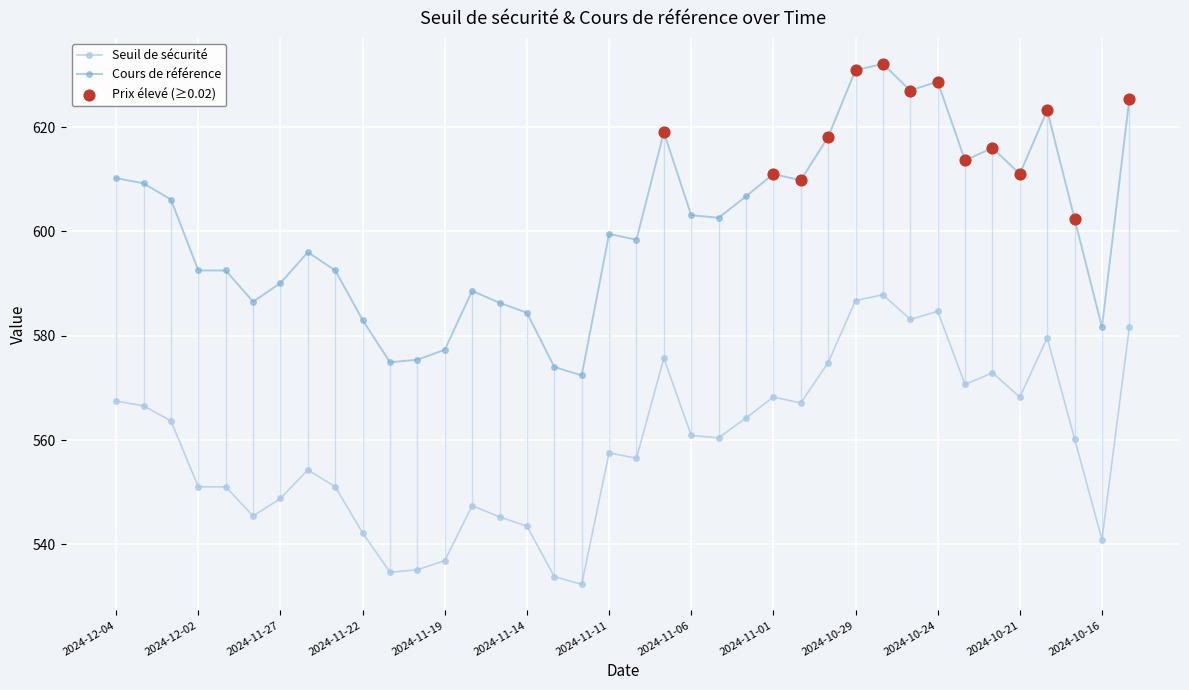

Which series has the largest total across all categories?

Cours de référence